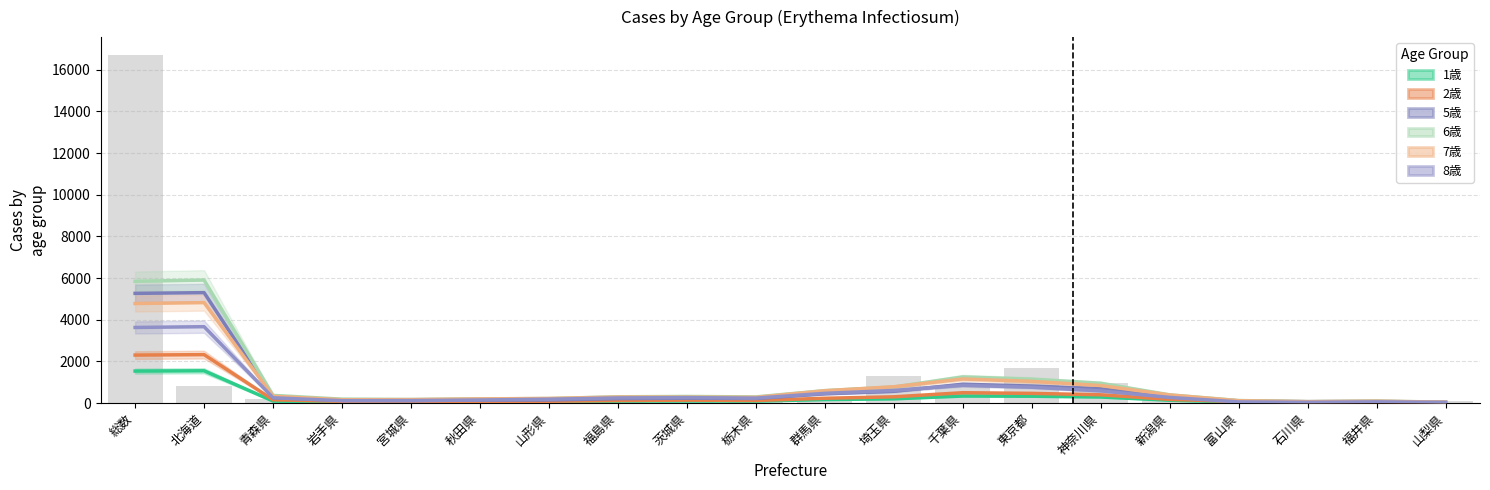

What is the label of the 6th bar from the right?

神奈川県